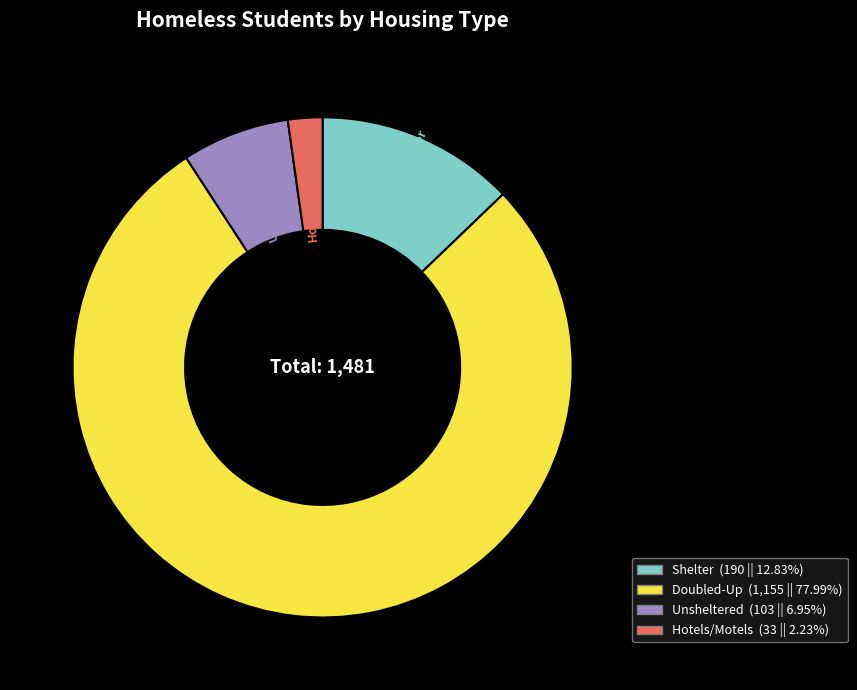

Does any single category account for the majority?

Yes